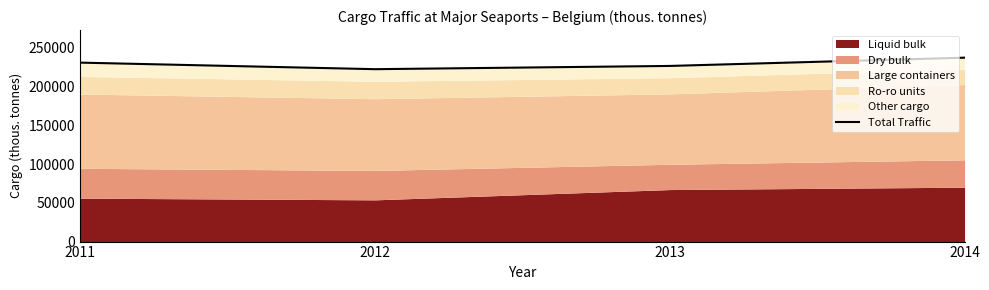

True or false: the data shows 230893 at 2011.

True